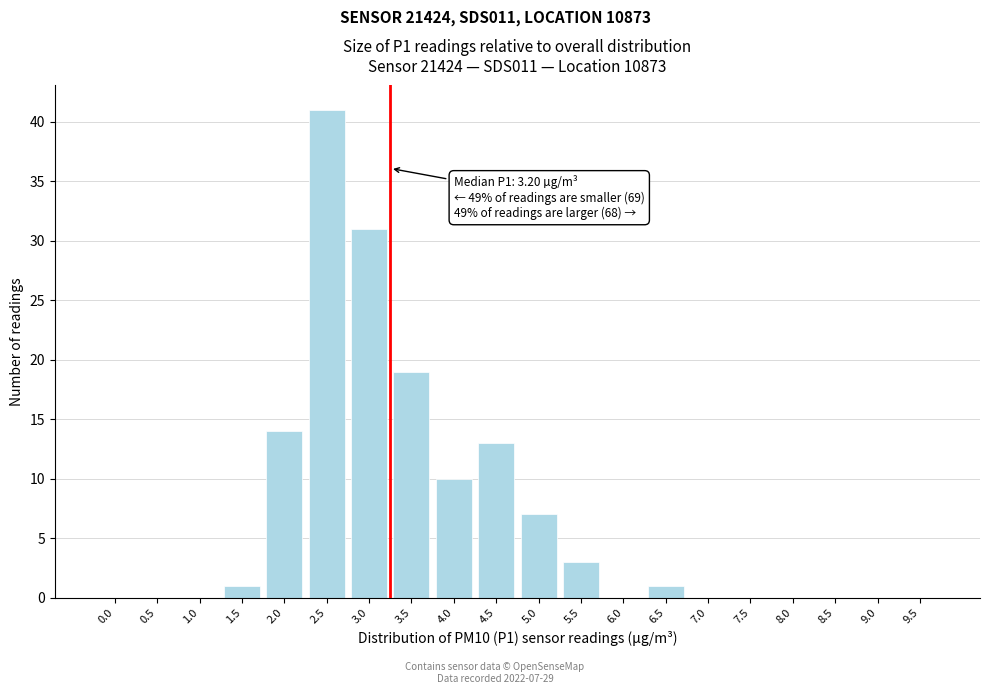

Reading left to right, transcribe all the data shown in this chart.

0.0=0	0.5=0	1.0=0	1.5=1	2.0=14	2.5=41	3.0=31	3.5=19	4.0=10	4.5=13	5.0=7	5.5=3	6.0=0	6.5=1	7.0=0	7.5=0	8.0=0	8.5=0	9.0=0	9.5=0